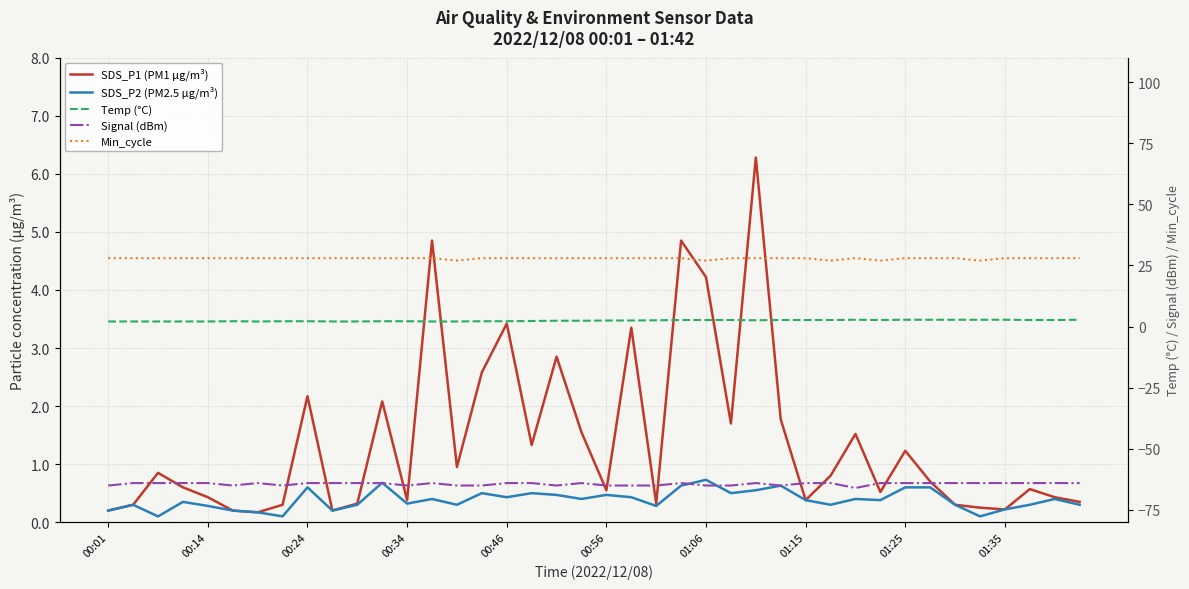

Does the chart display data point markers on the line(s)?

No